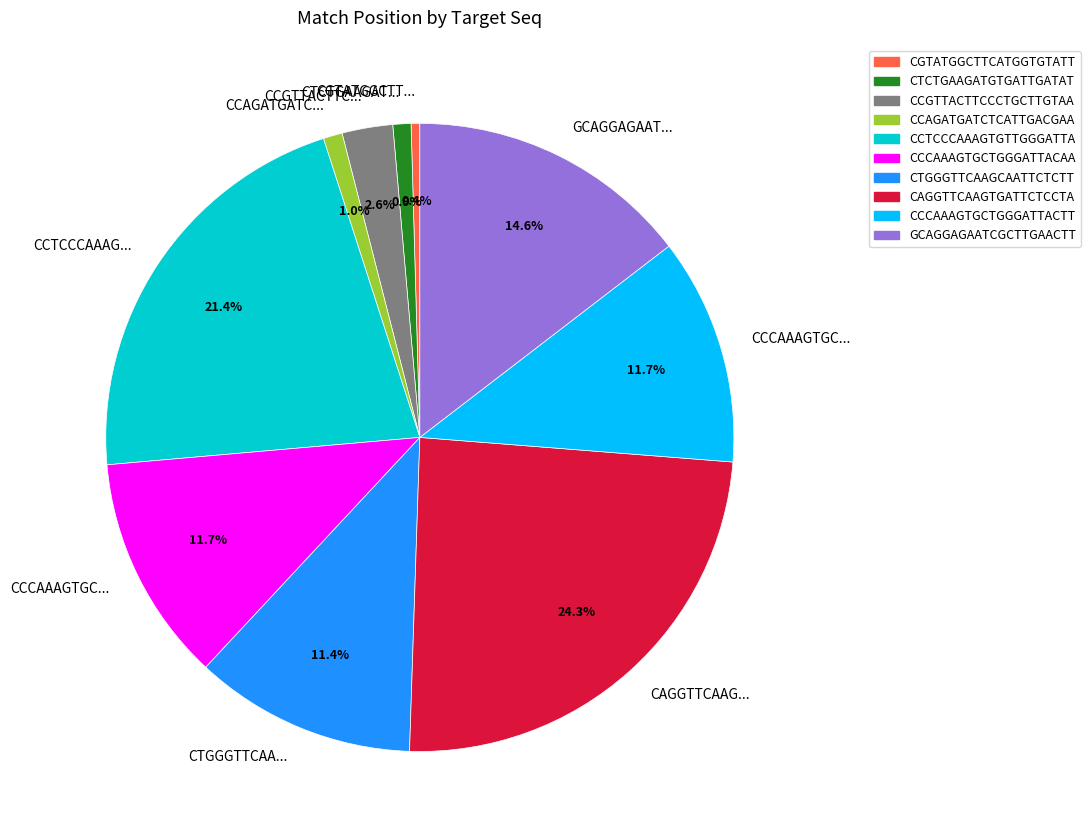

Does any single category account for the majority?

No